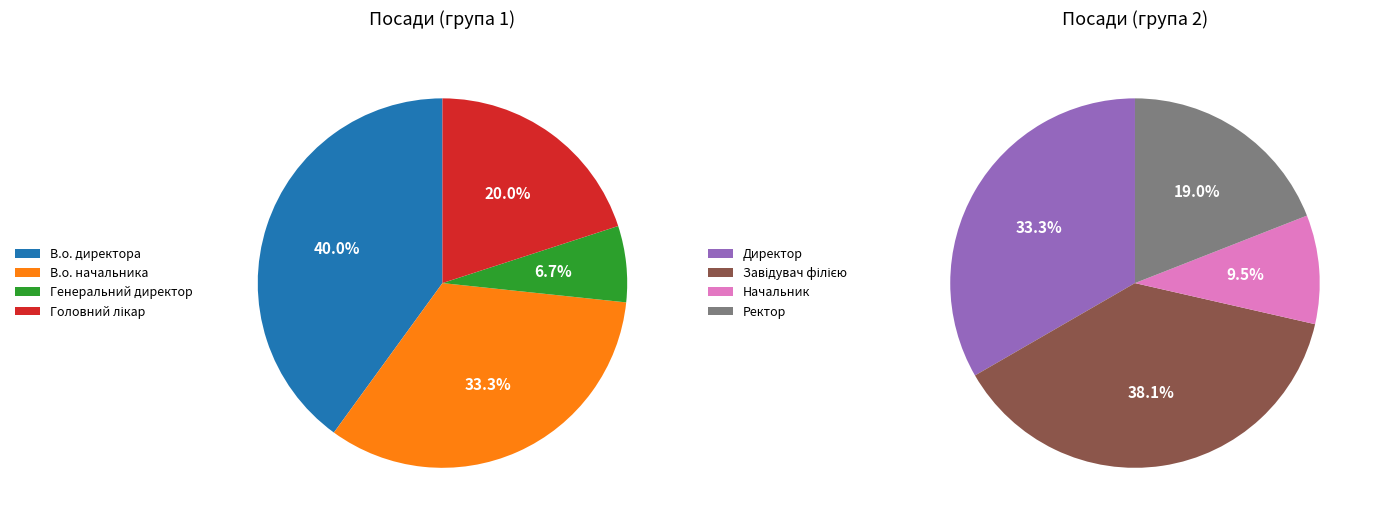

Which category has the smallest portion of the pie?

Генеральний директор